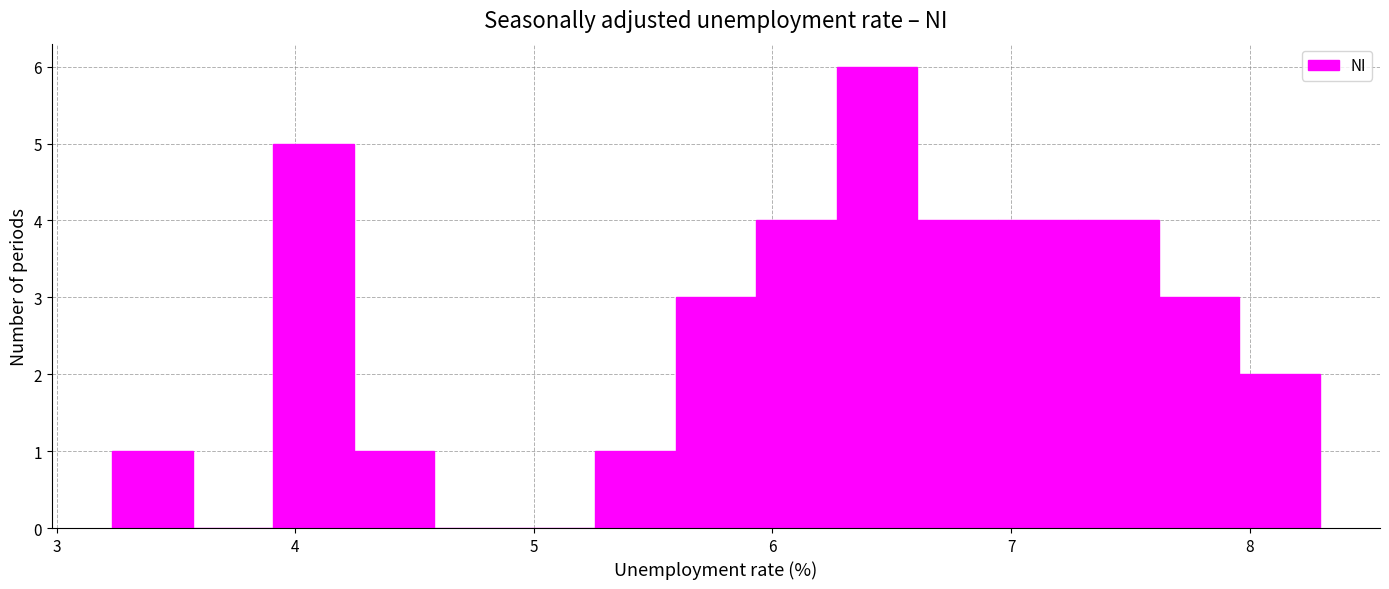

Read against the x-axis, roughly where is the centre of the tallest bar?

6.4